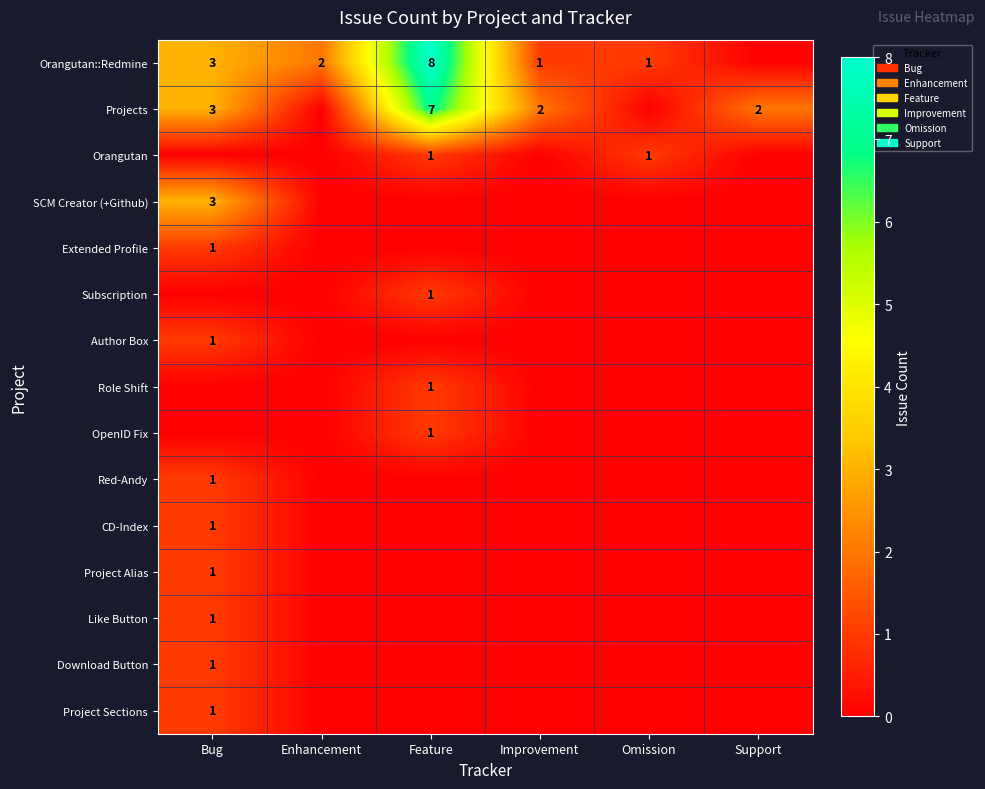

True or false: Like Button has a value of 0 at Bug.

False